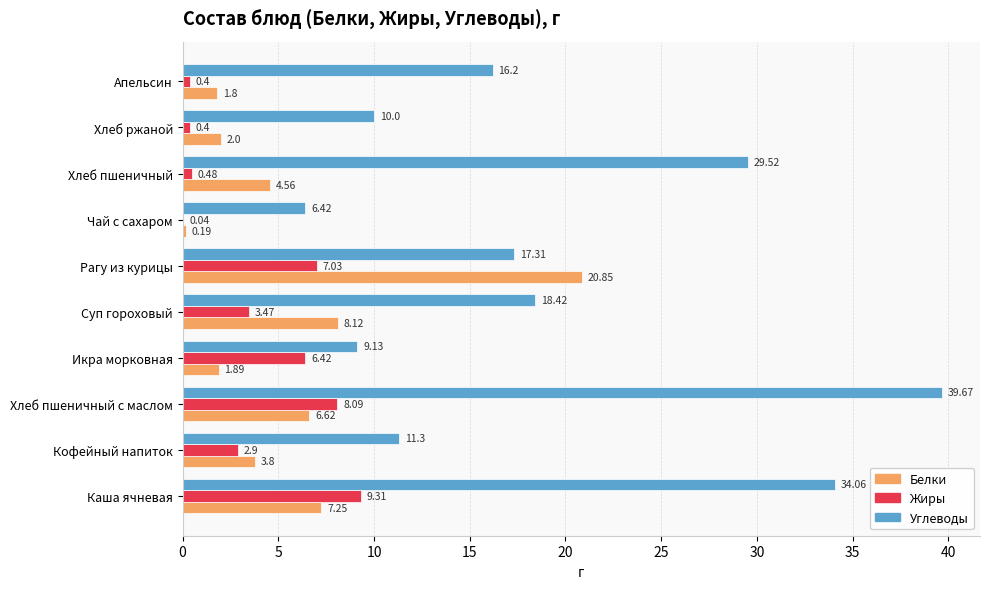

Between Кофейный напиток and Апельсин, which series saw the biggest shift?

Углеводы